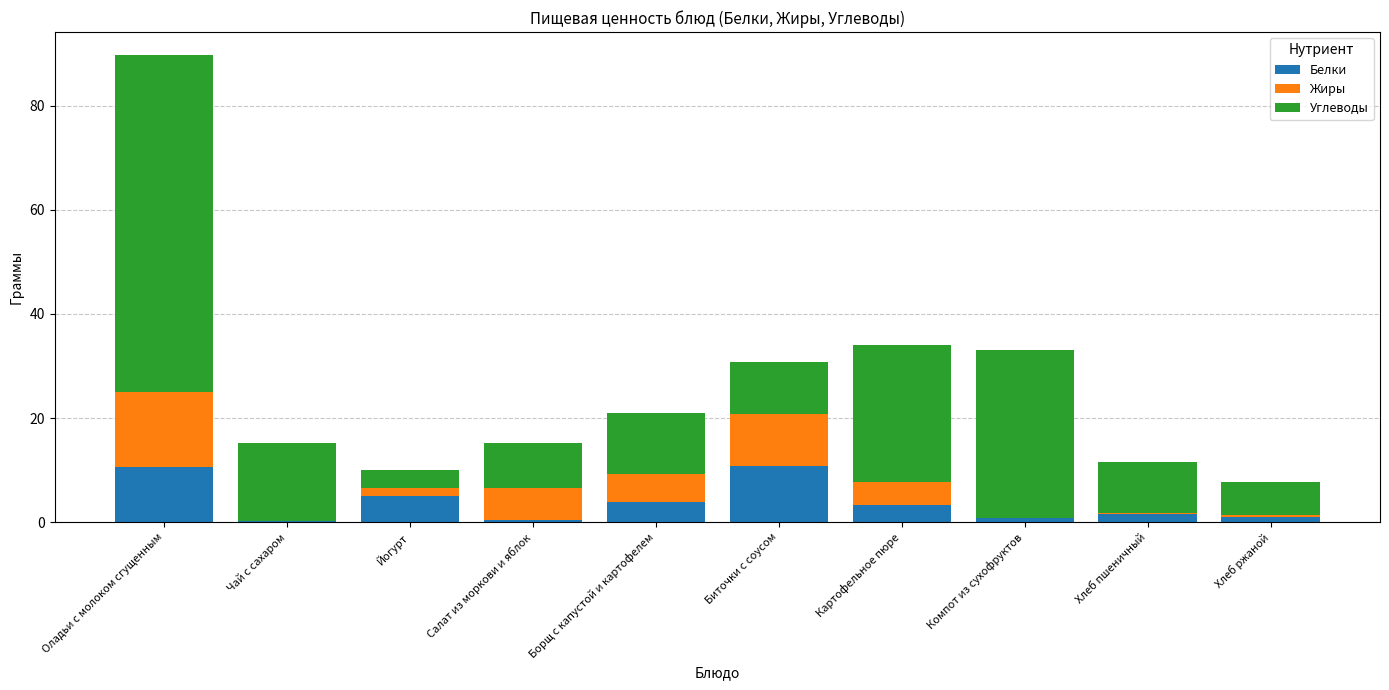

At which category is the sum across all series the highest?

Оладьи с молоком сгущенным